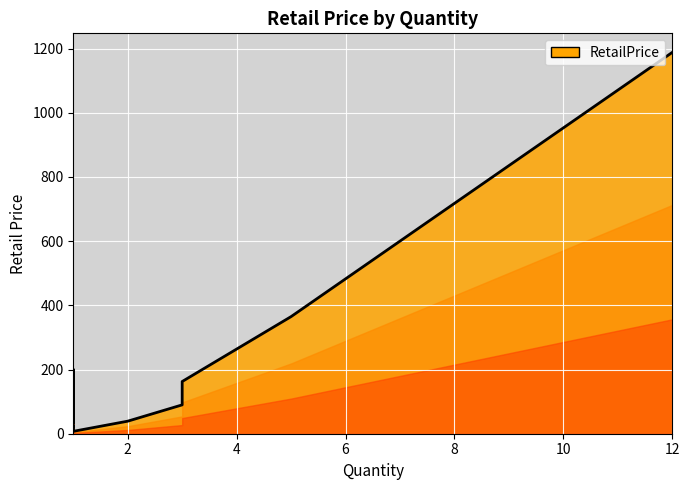

The chart shows a value of 54.3 at 1. True or false?

True